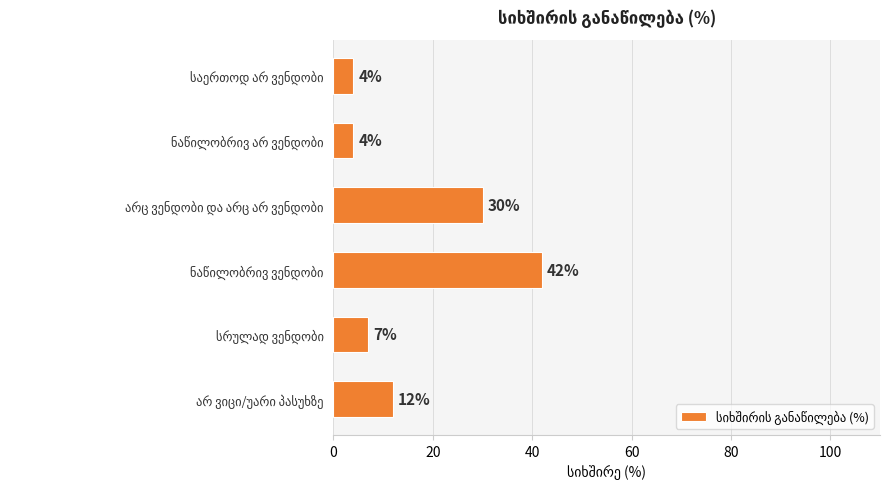

What is the value of the 1st bar from the top?

4